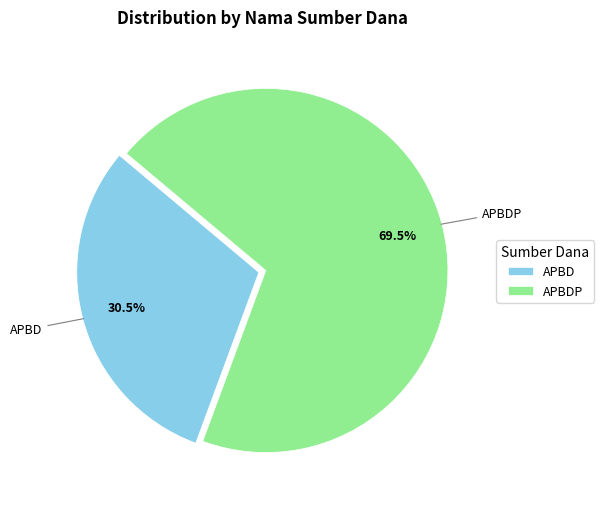

How many segments does this pie chart have?

2